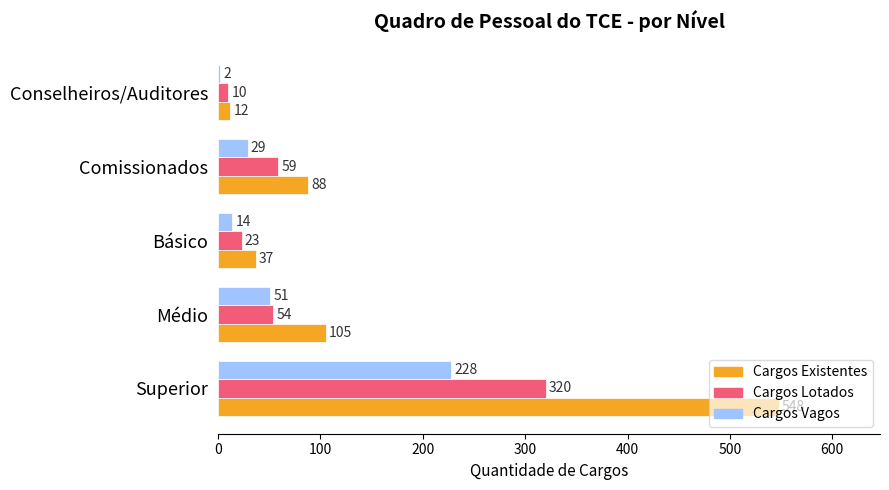

Which series changed the most between Comissionados and Conselheiros/Auditores?

Cargos Existentes